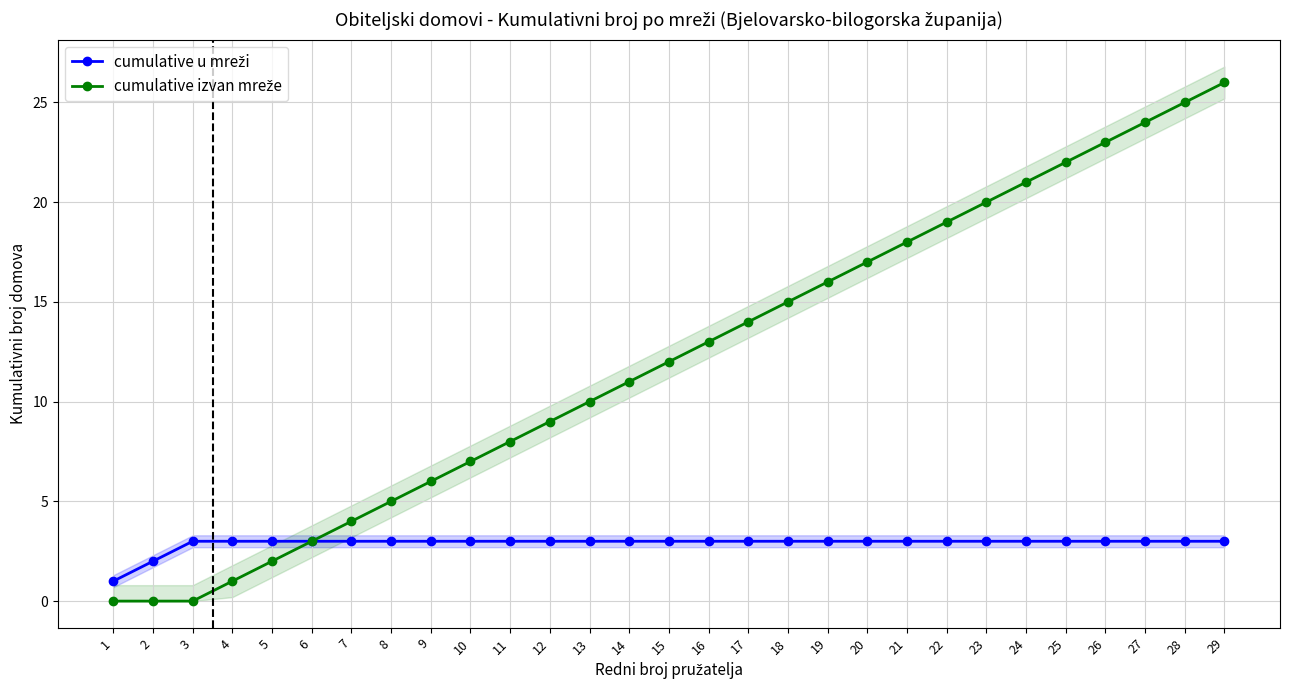

True or false: cumulative izvan mreže has more than 1 interior local peaks.

False